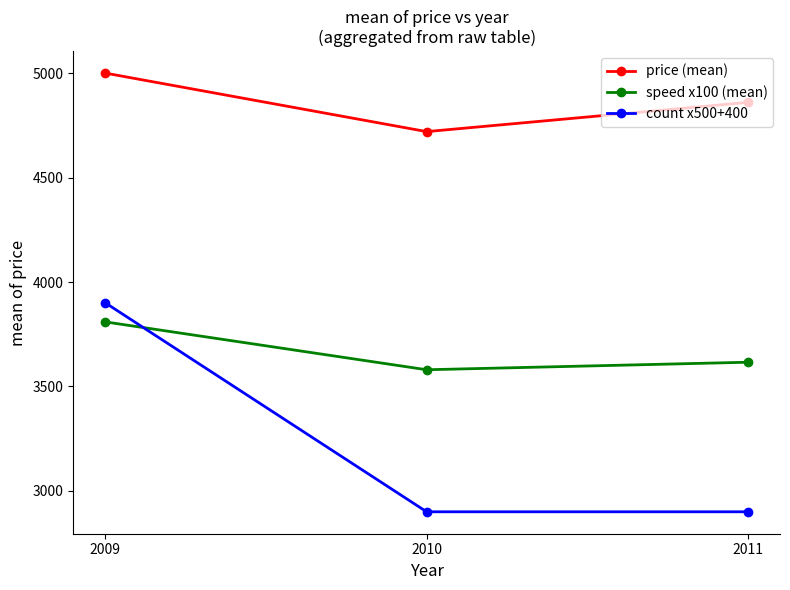

At which label does speed x100 (mean) reach its peak?

2009